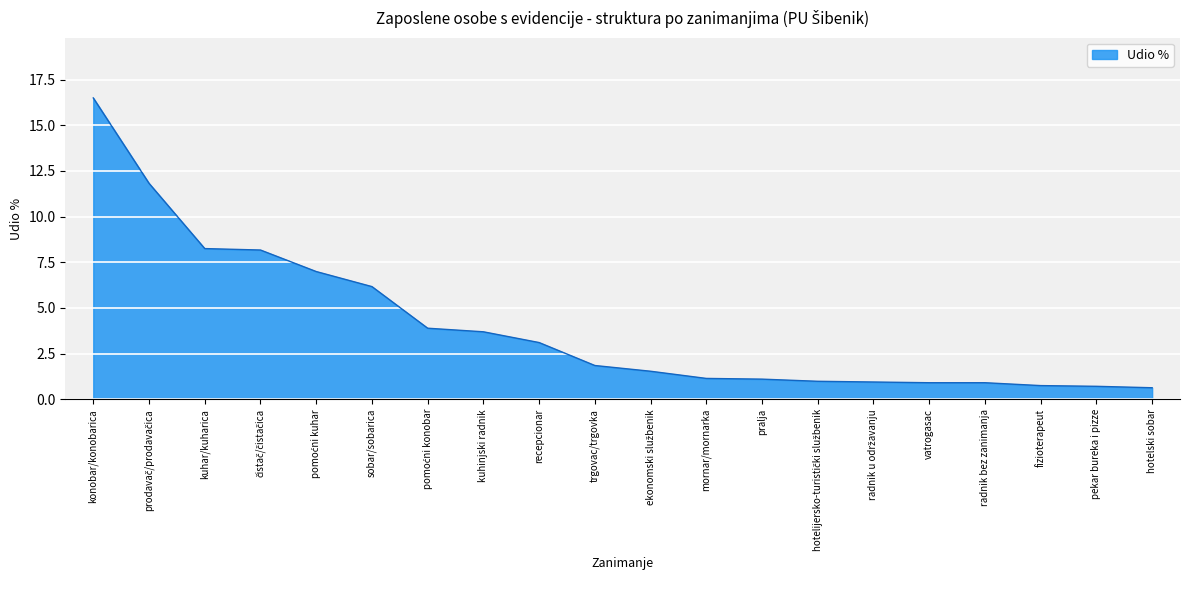

What value does the data have at kuhar/kuharica?

8.2